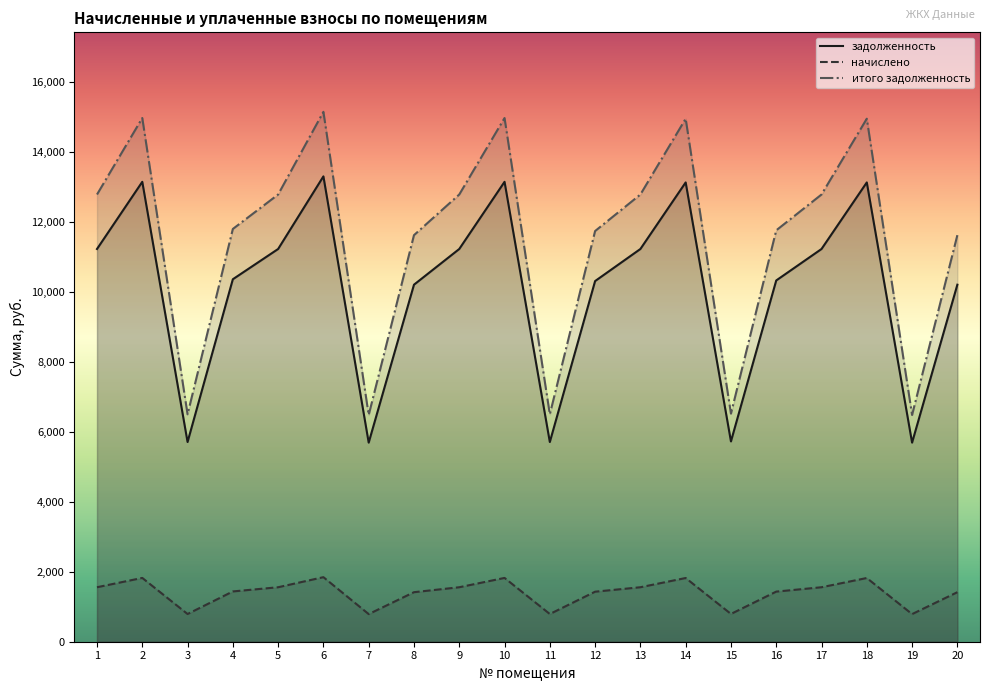

What is the minimum value shown in the chart?

789.6